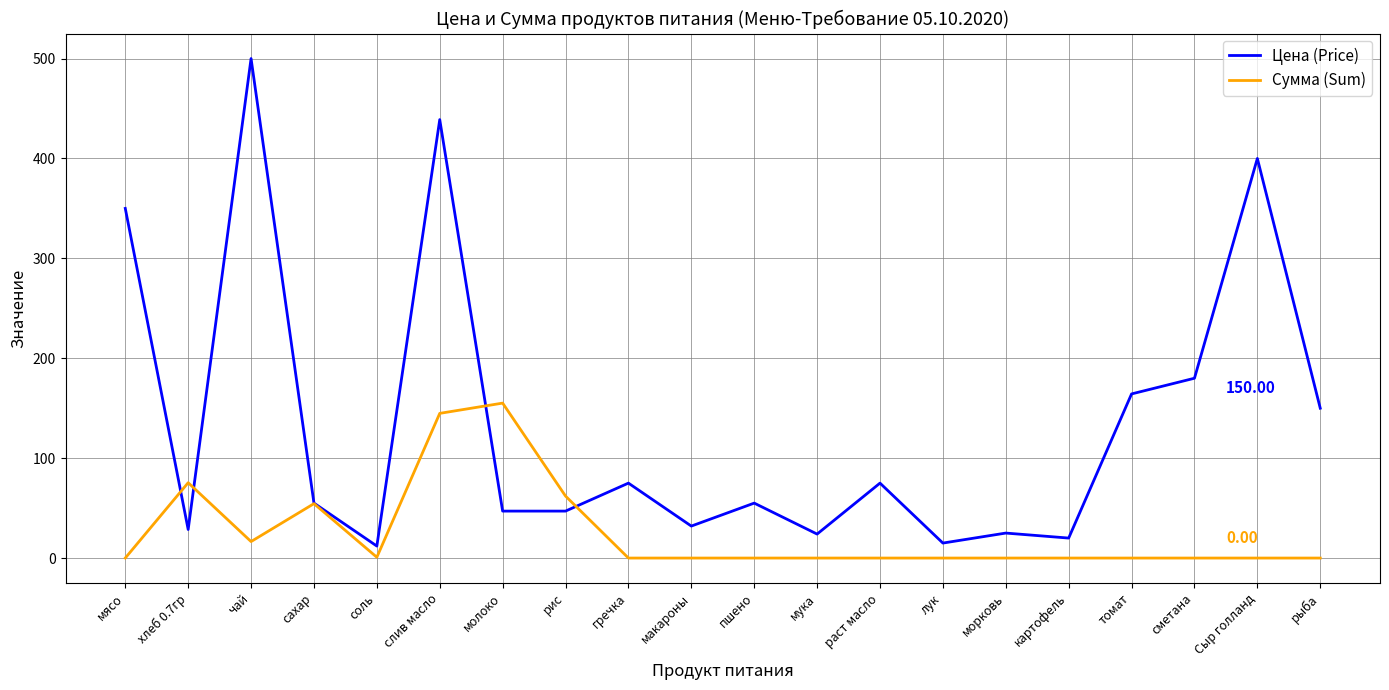

At which label does Цена (Price) reach its peak?

чай